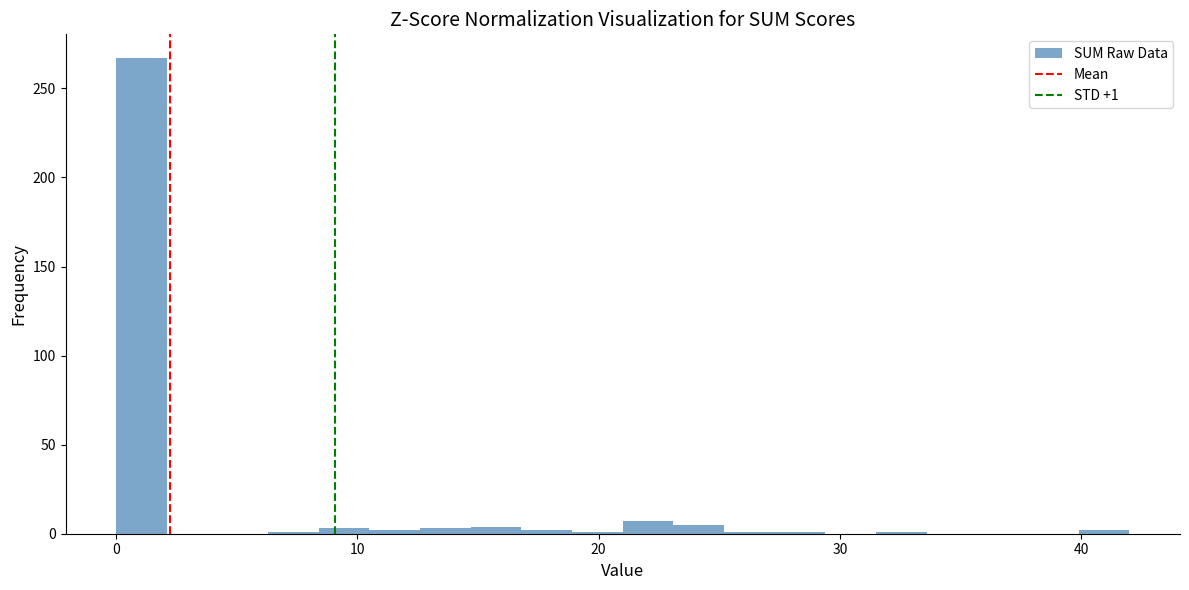

Around what value on the x-axis is the tallest bar? Give the approximate position of its centre, as read against the axis.

1